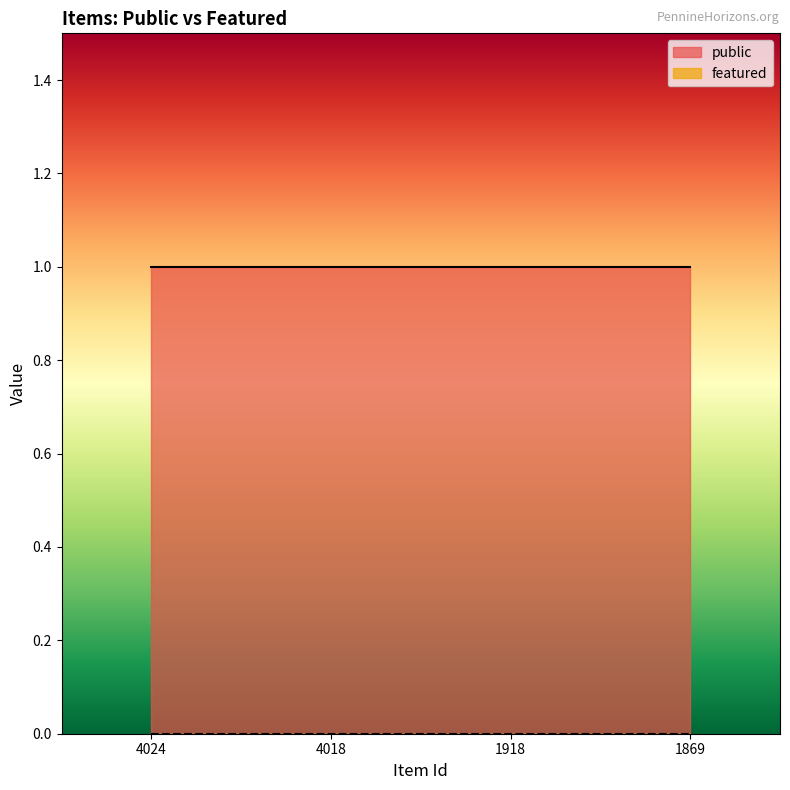

What is the difference between the highest and lowest values at 1869?

1